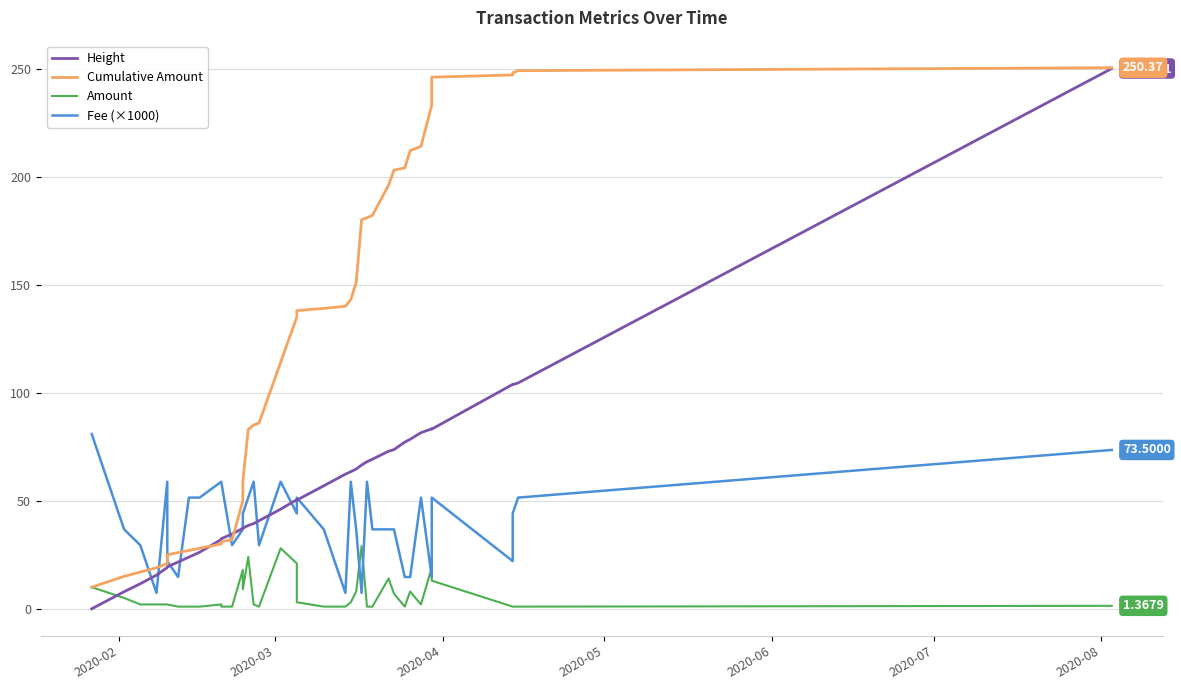

True or false: Fee (×1000) and Height cross at least once.

True